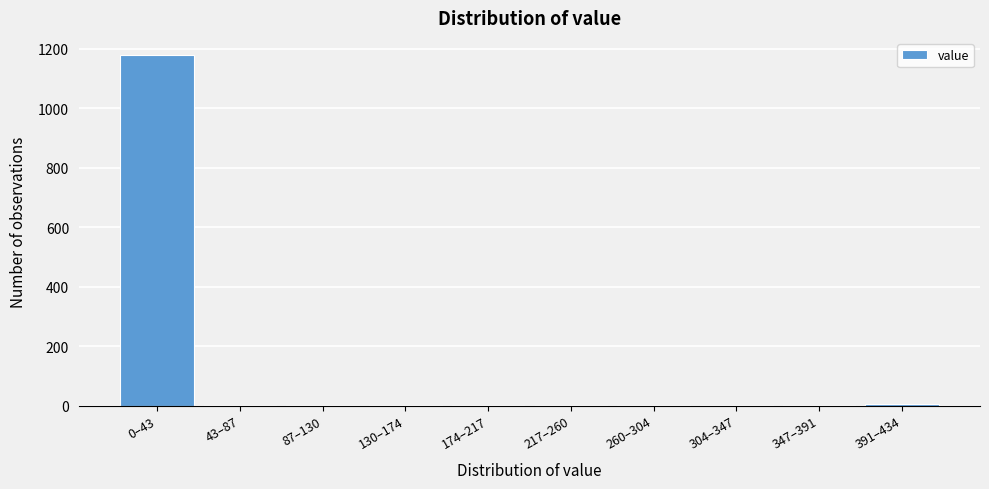

Which category has the highest value across all series?

0–43